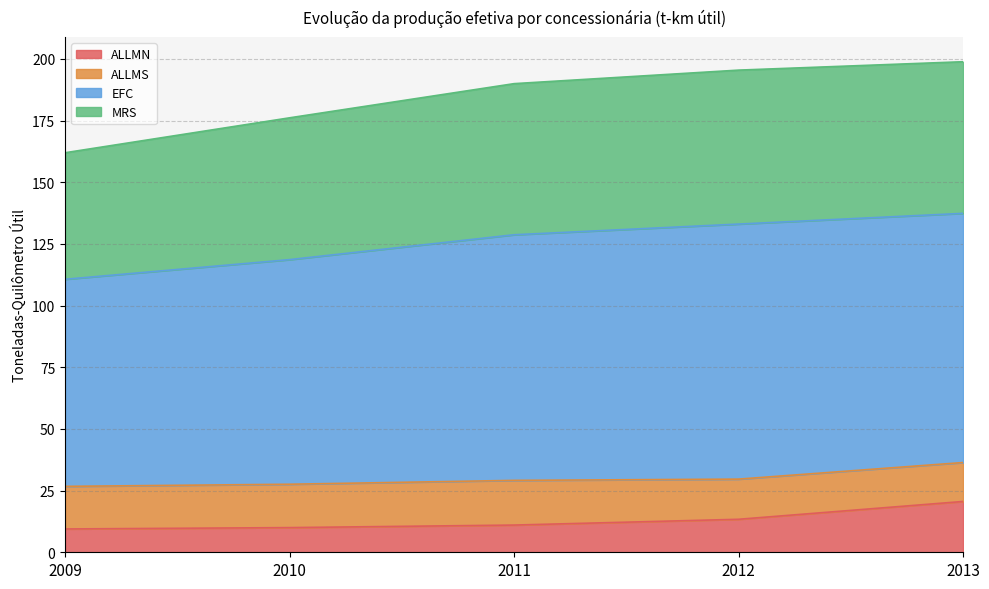

What is the average value of the ALLMN series?

12.9